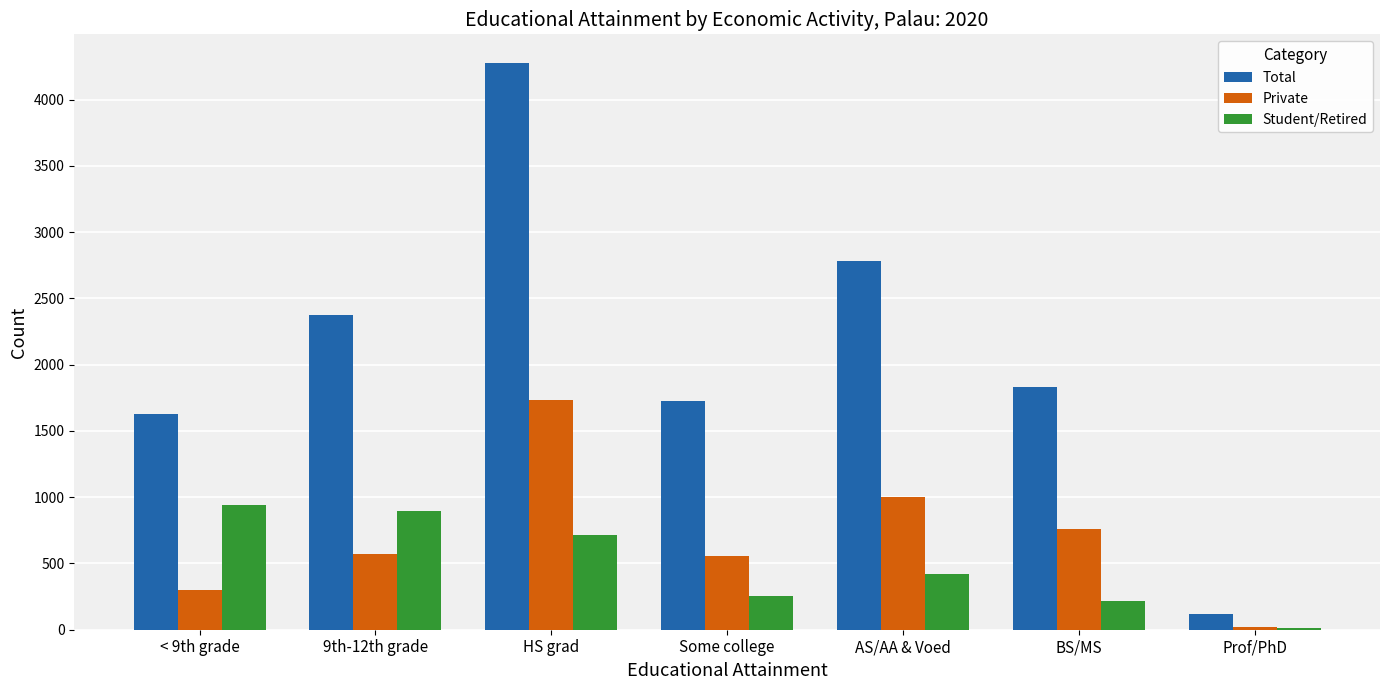

Count the Private values in the range 302 to 999.

5